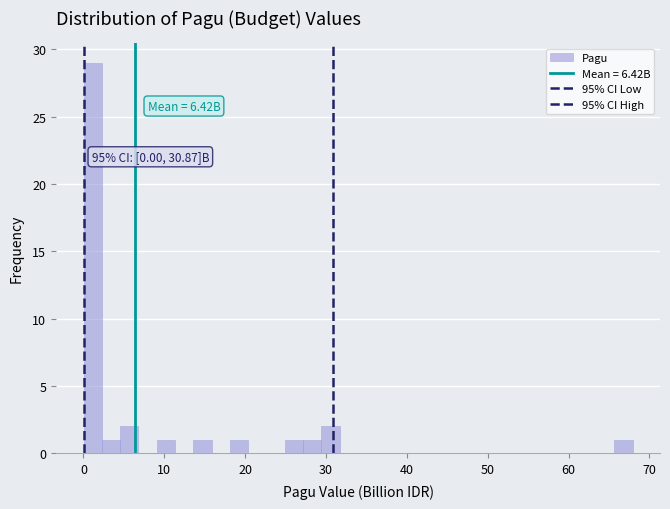

Read against the x-axis, roughly where is the centre of the tallest bar?

1